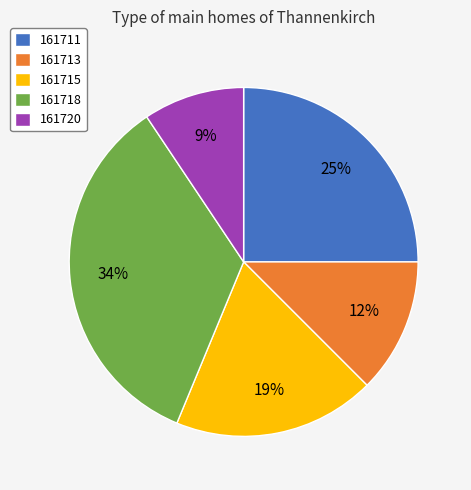

To the nearest percent, what percentage of the pie is 161711?

25%